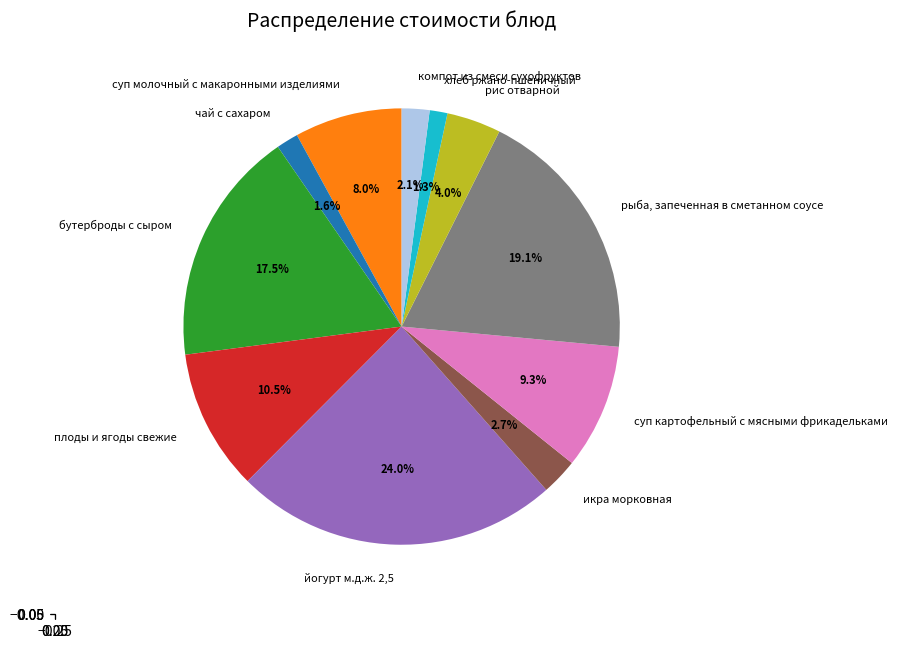

How many slices are in this pie chart?

11